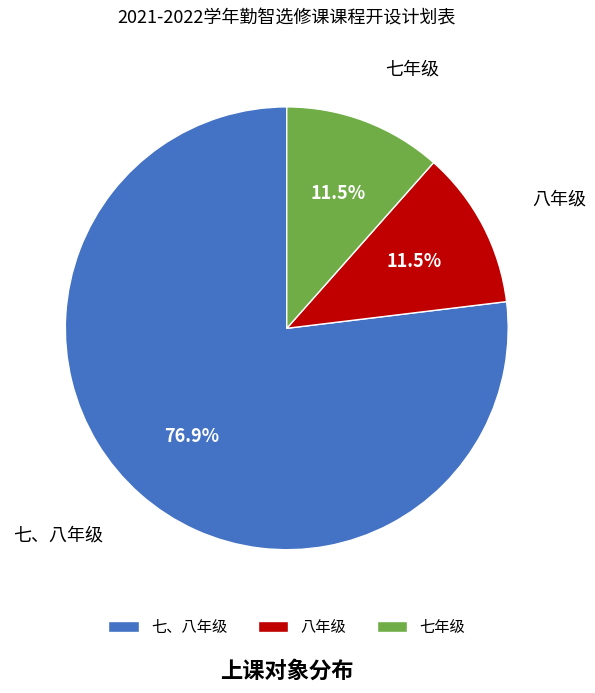

Combined, what portion of the pie is 七、八年级 and 八年级?

88.5%